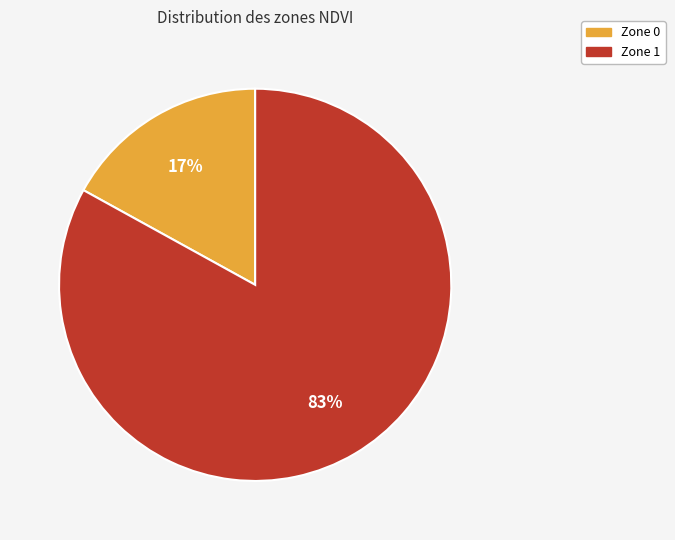

Rank the categories by value from lowest to highest.

Zone 0, Zone 1